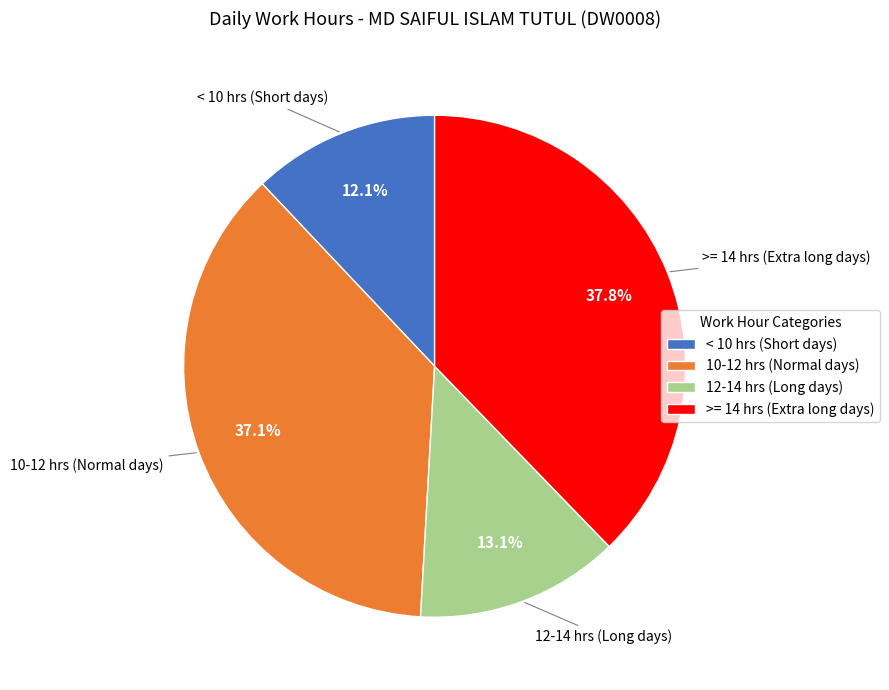

How many segments does this pie chart have?

4